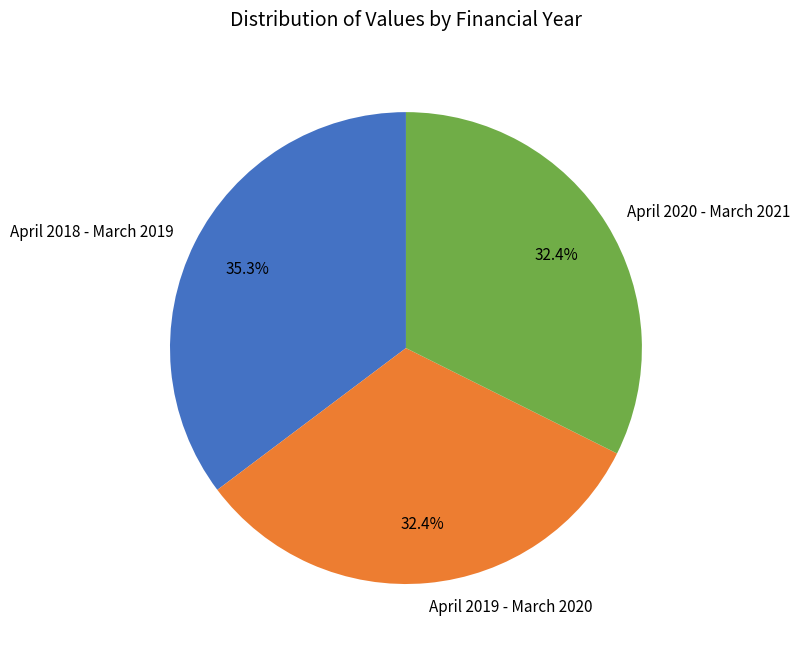

To the nearest percent, what percentage of the pie is April 2019 - March 2020?

32%